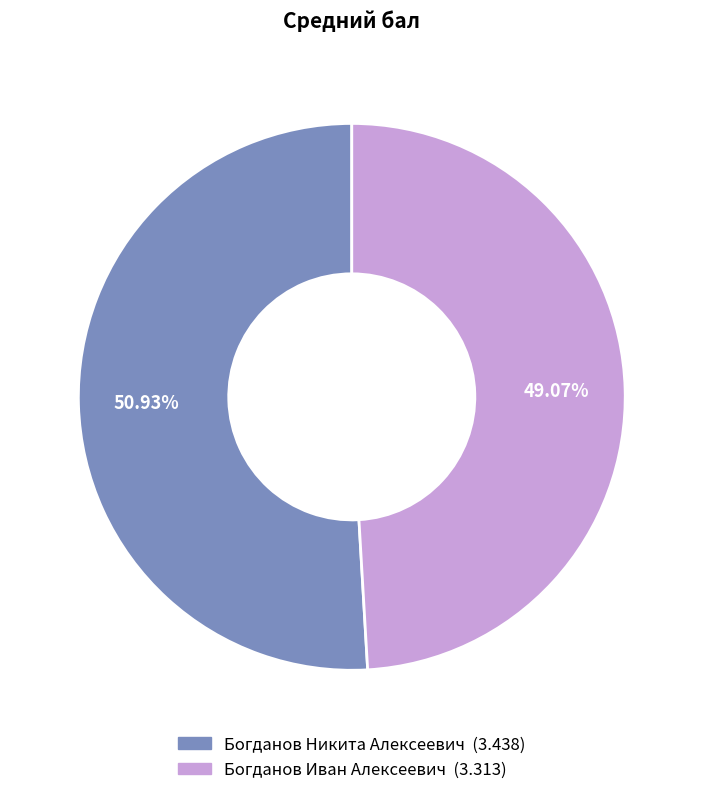

Rank the categories by value from highest to lowest.

Богданов Никита Алексеевич, Богданов Иван Алексеевич